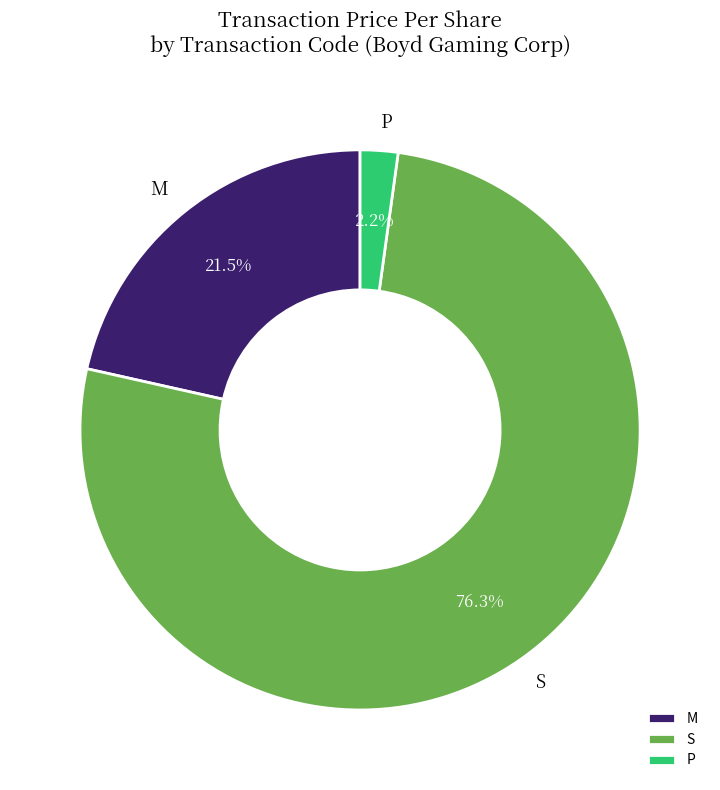

Which category has the biggest portion of the pie?

S